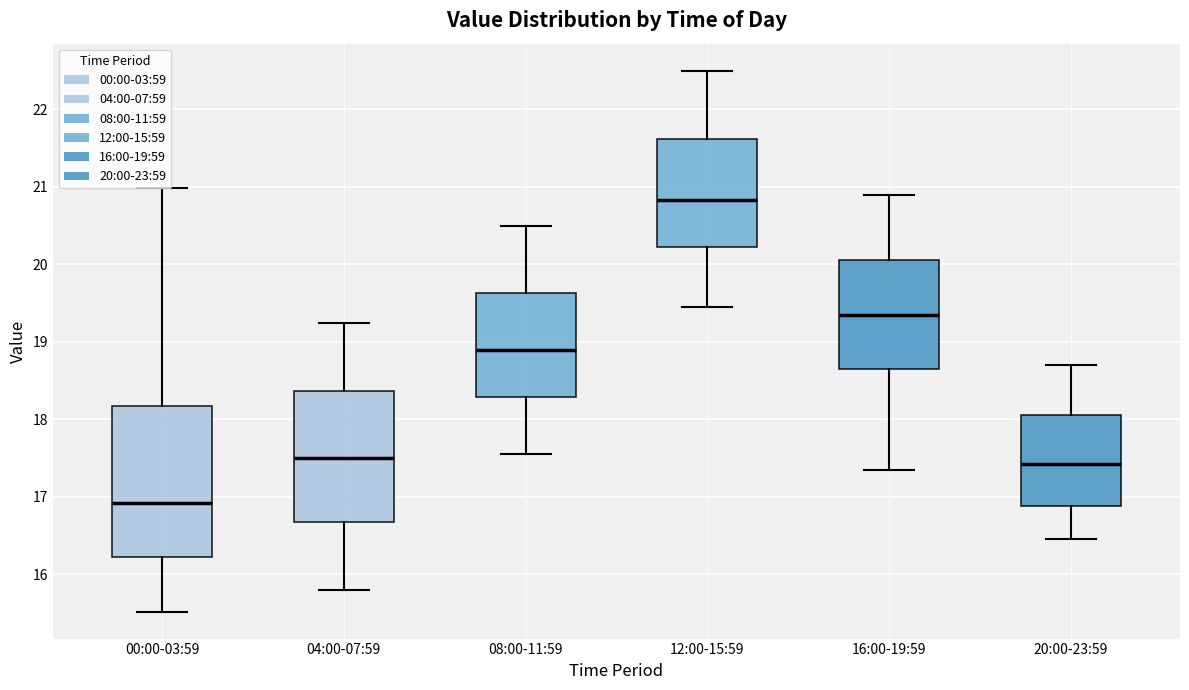

Reading left to right, read every box against the y-axis: the position of its median line, the range the box covers, and the ends of its whiskers. The values are not printed on the chart, so give them approximately, as read against the axis.

00:00-03:59: median 16.9, box 16.2 to 18.2, whiskers 15.5 to 21.0
04:00-07:59: median 17.5, box 16.7 to 18.4, whiskers 15.8 to 19.3
08:00-11:59: median 18.9, box 18.3 to 19.6, whiskers 17.6 to 20.5
12:00-15:59: median 20.8, box 20.2 to 21.6, whiskers 19.5 to 22.5
16:00-19:59: median 19.4, box 18.7 to 20.1, whiskers 17.4 to 20.9
20:00-23:59: median 17.4, box 16.9 to 18.1, whiskers 16.5 to 18.7